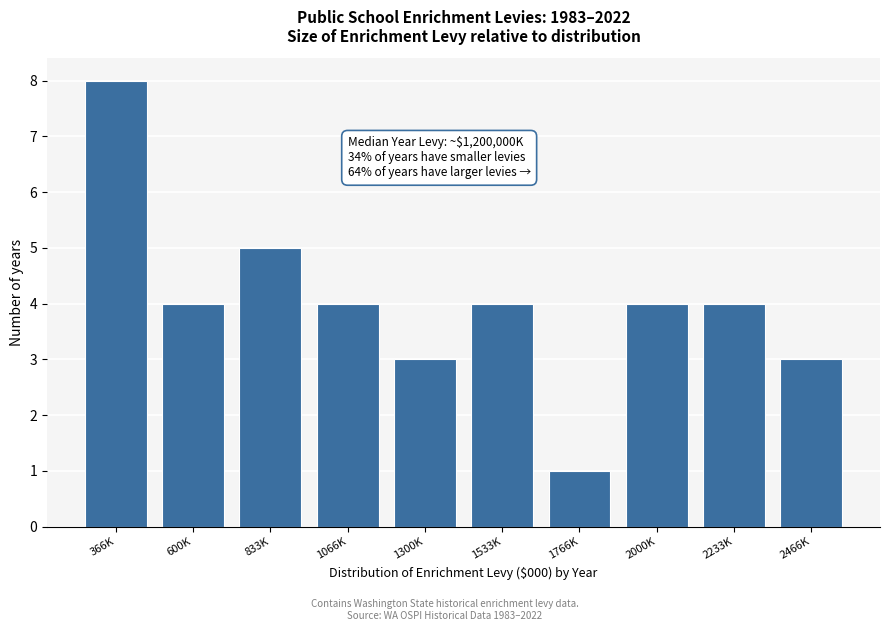

Reading left to right, list all the values displayed in this chart.

366K=8	600K=4	833K=5	1066K=4	1300K=3	1533K=4	1766K=1	2000K=4	2233K=4	2466K=3